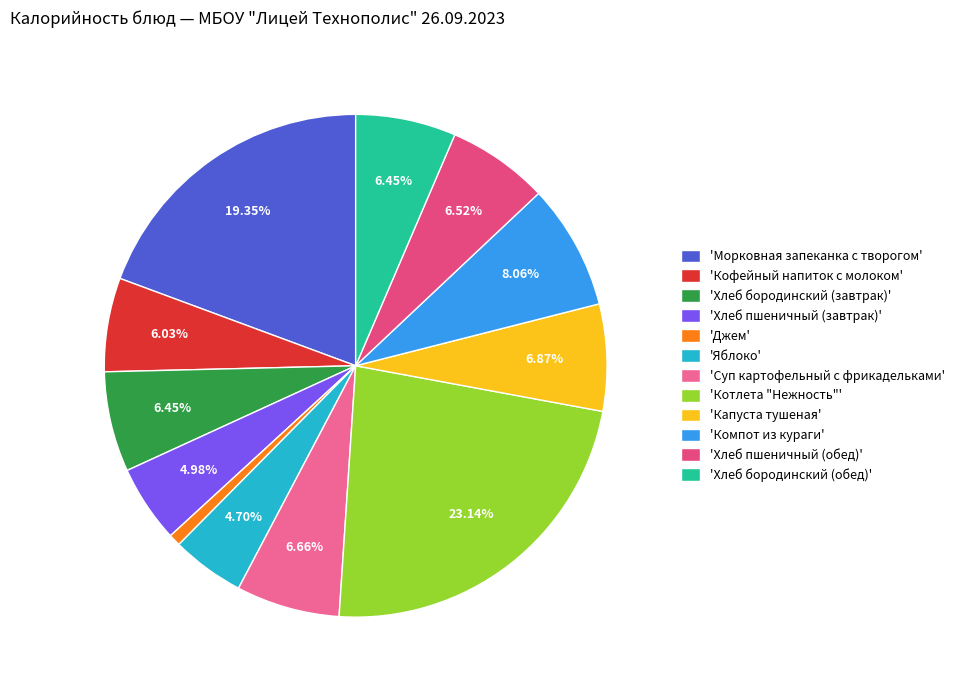

Is there a majority slice in this chart?

No